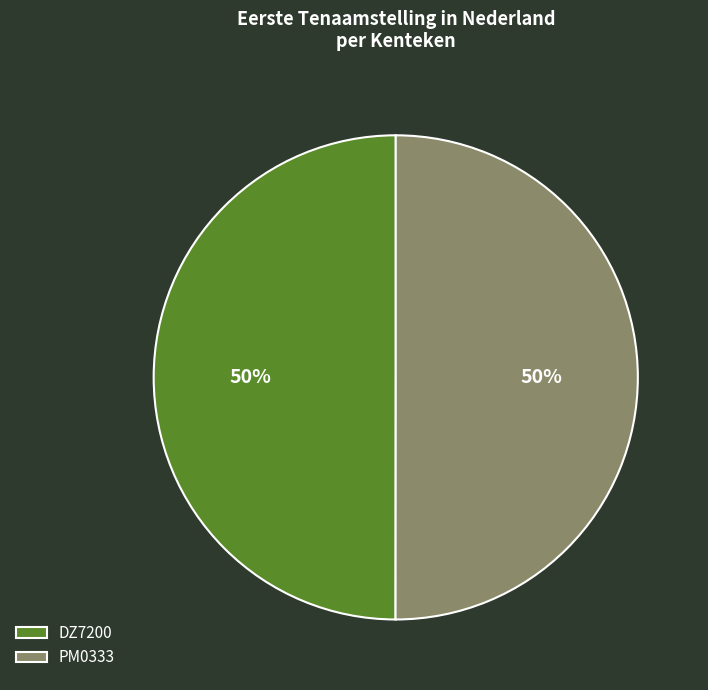

Combined, do PM0333 and DZ7200 account for over 50%?

Yes